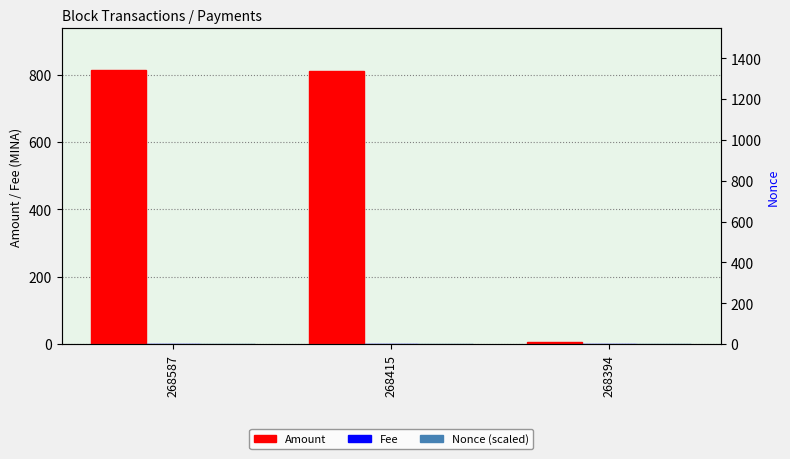

What are all the series names shown in the legend?

Amount, Fee, Nonce (scaled)